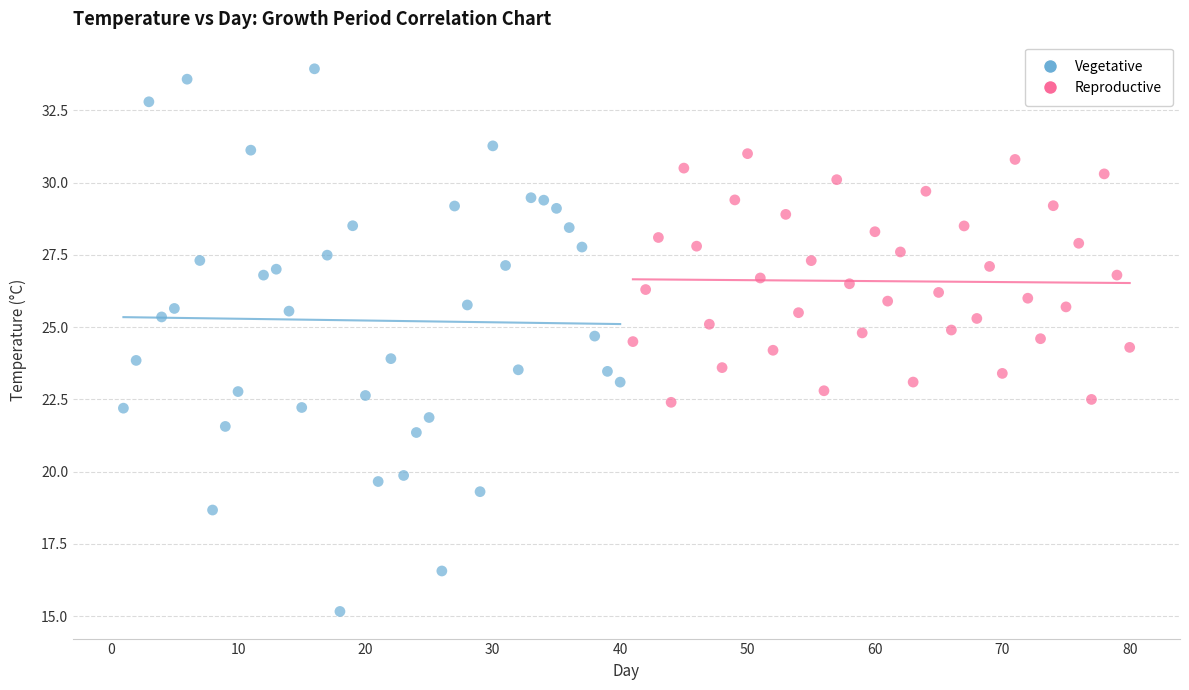

Which series reaches the minimum Y coordinate?

Vegetative